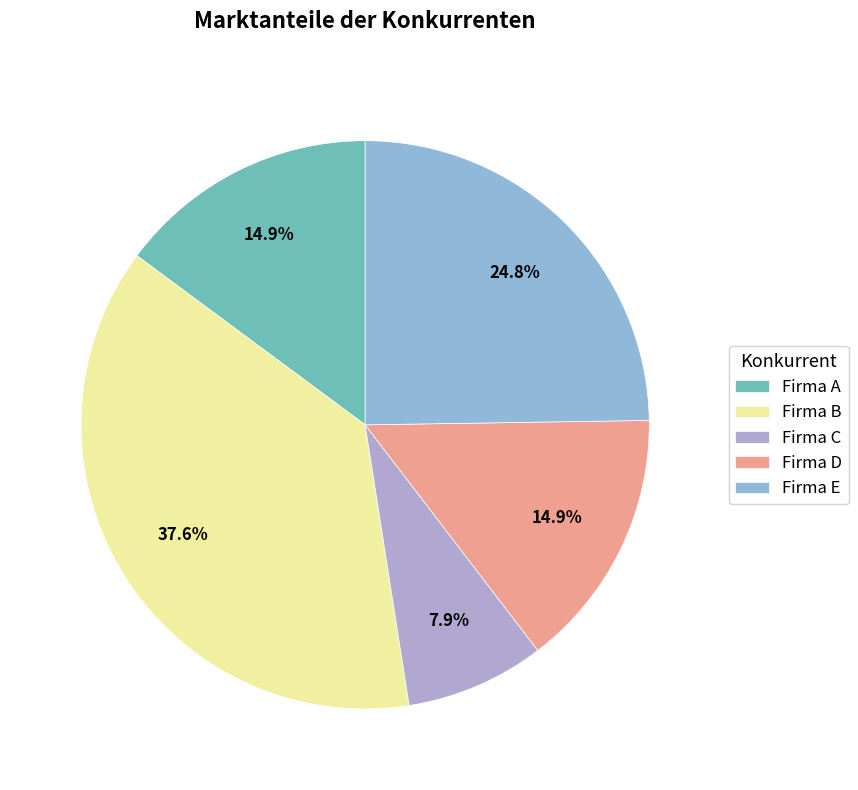

Does Firma A account for over 50% of the chart?

No